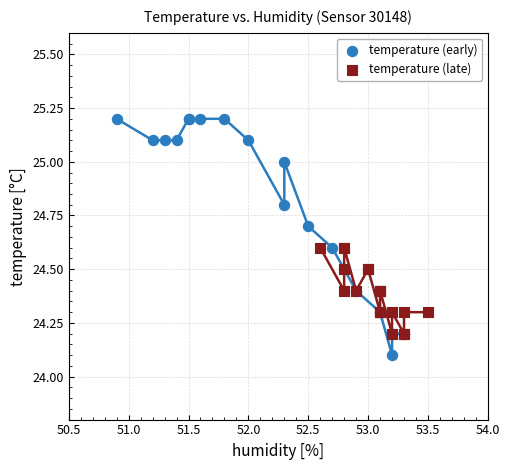

Which series reaches the maximum Y coordinate?

temperature (early)